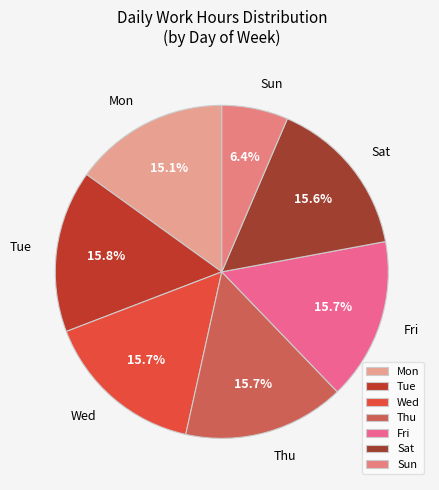

Approximately how many times larger is the value at Sat compared to Thu?

1.0